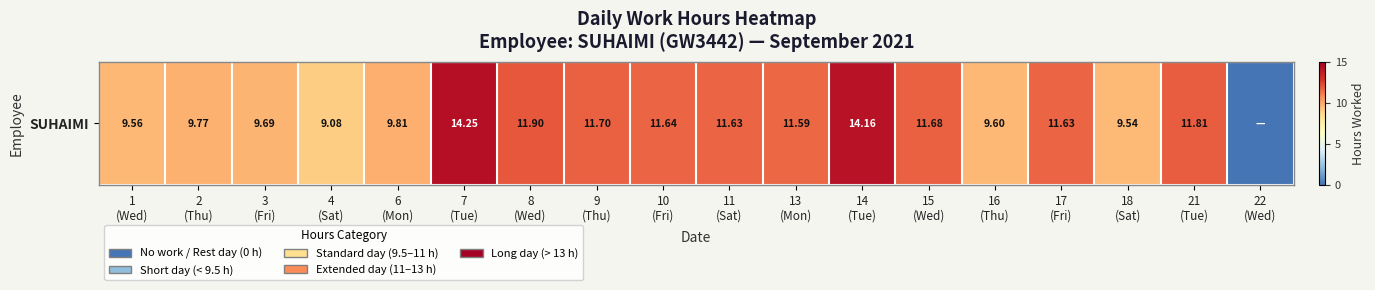

How many categories are shown in the chart?

18